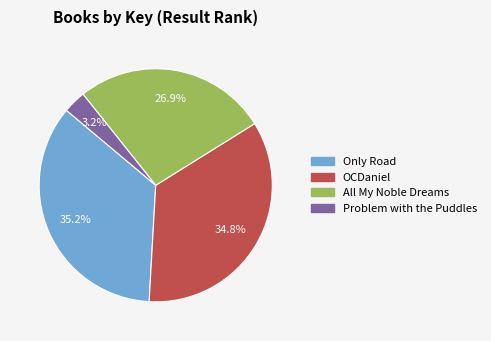

What portion of the pie excludes All My Noble Dreams?

73.1%